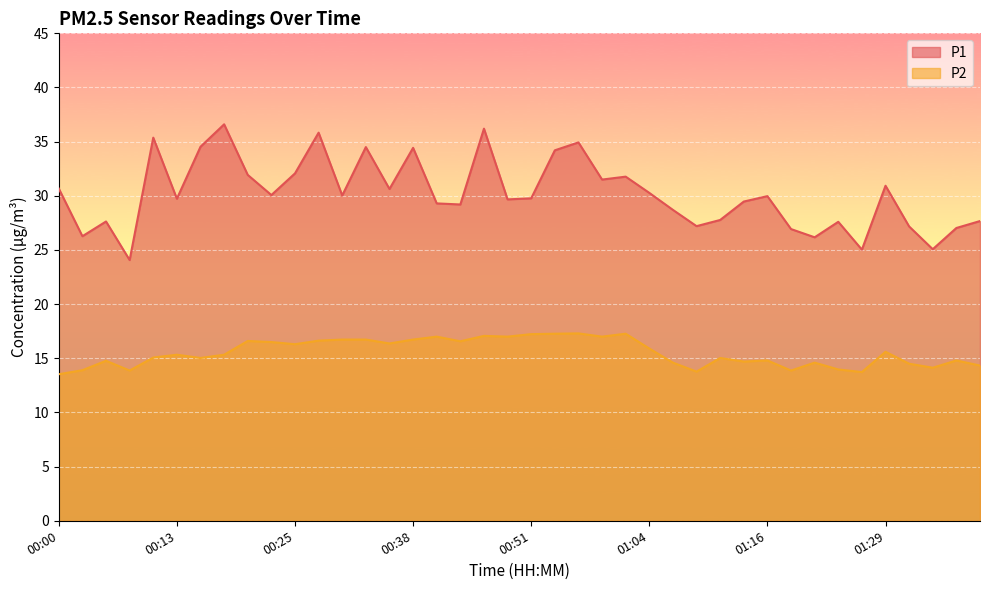

True or false: P1 has a value of 51.2 at 01:29.

False